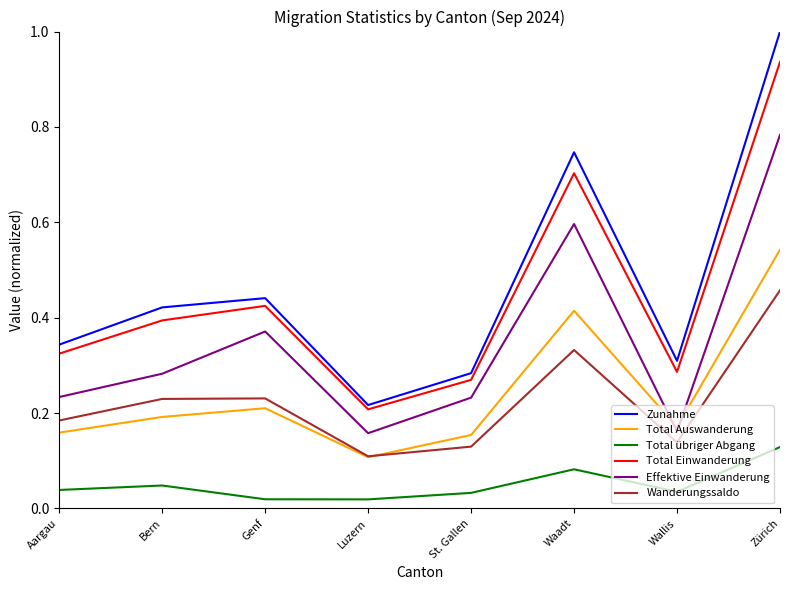

At Waadt, list the series in order from largest to smallest.

Zunahme, Total Einwanderung, Effektive Einwanderung, Total Auswanderung, Wanderungssaldo, Total übriger Abgang